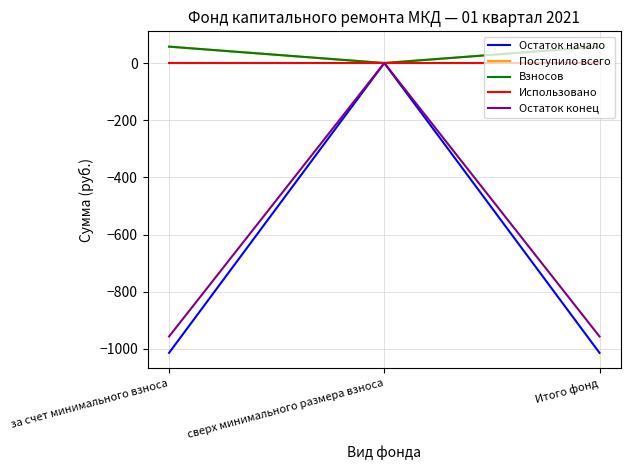

Does the chart have visible grid lines?

Yes